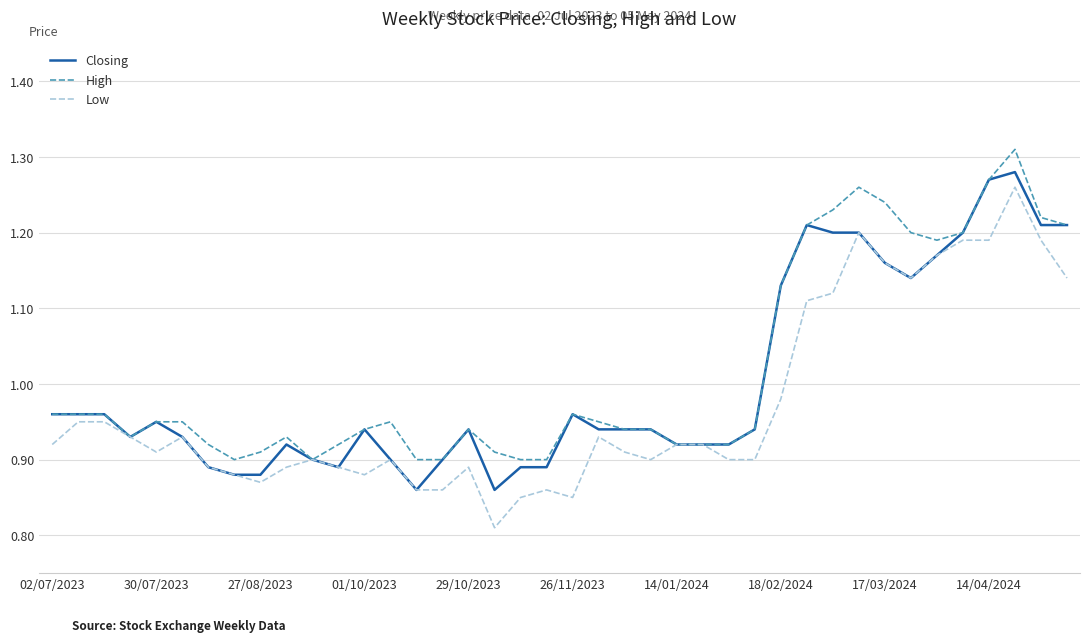

Which series has the largest range (max minus min)?

Low